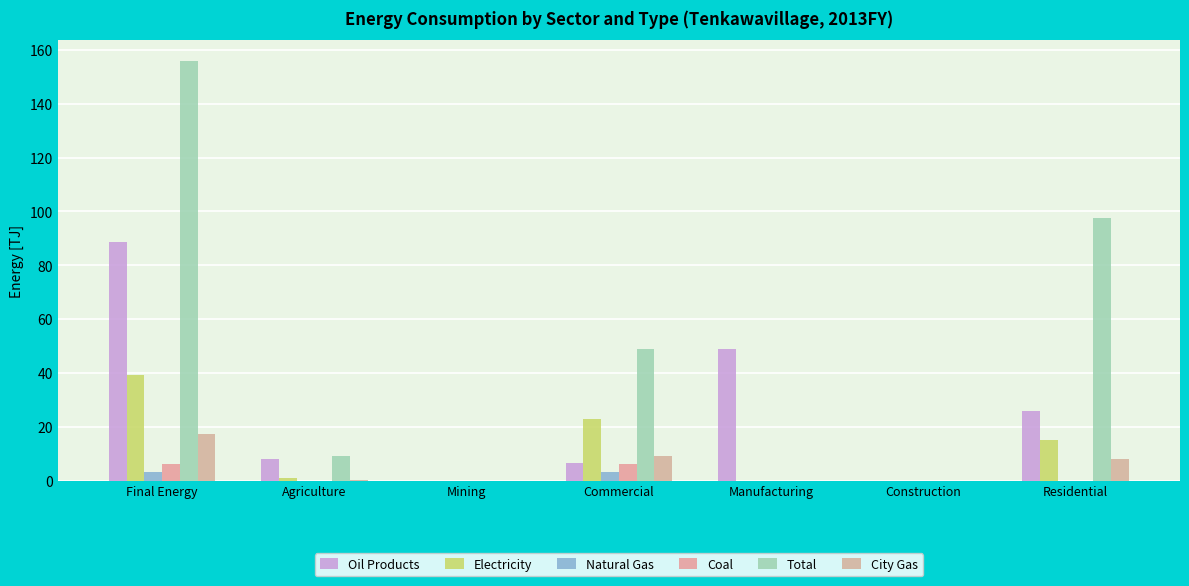

Are the bars grouped side by side (vs. stacked)?

Yes